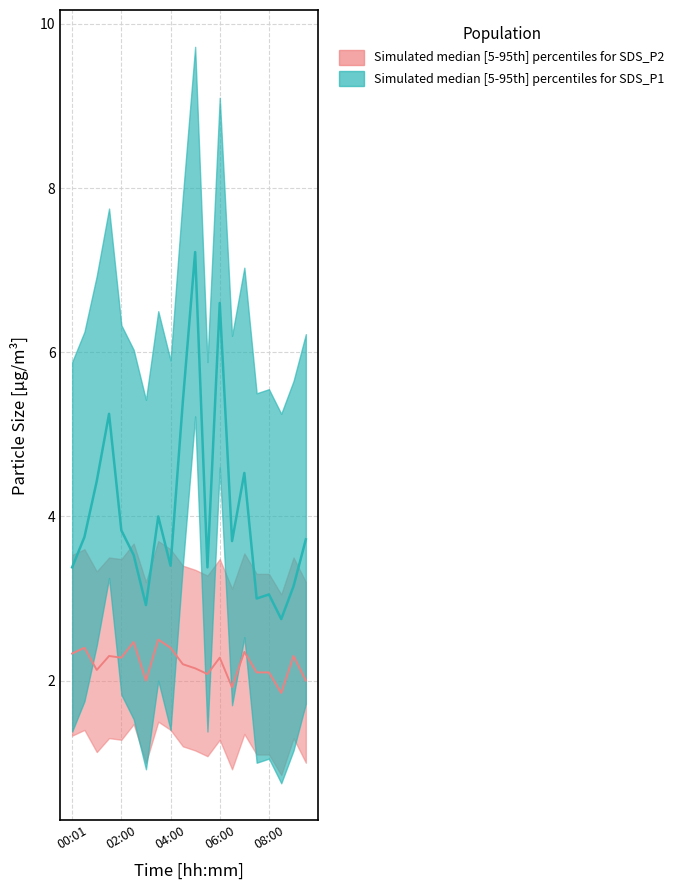

True or false: SDS_P1 and SDS_P2 cross at least once.

False